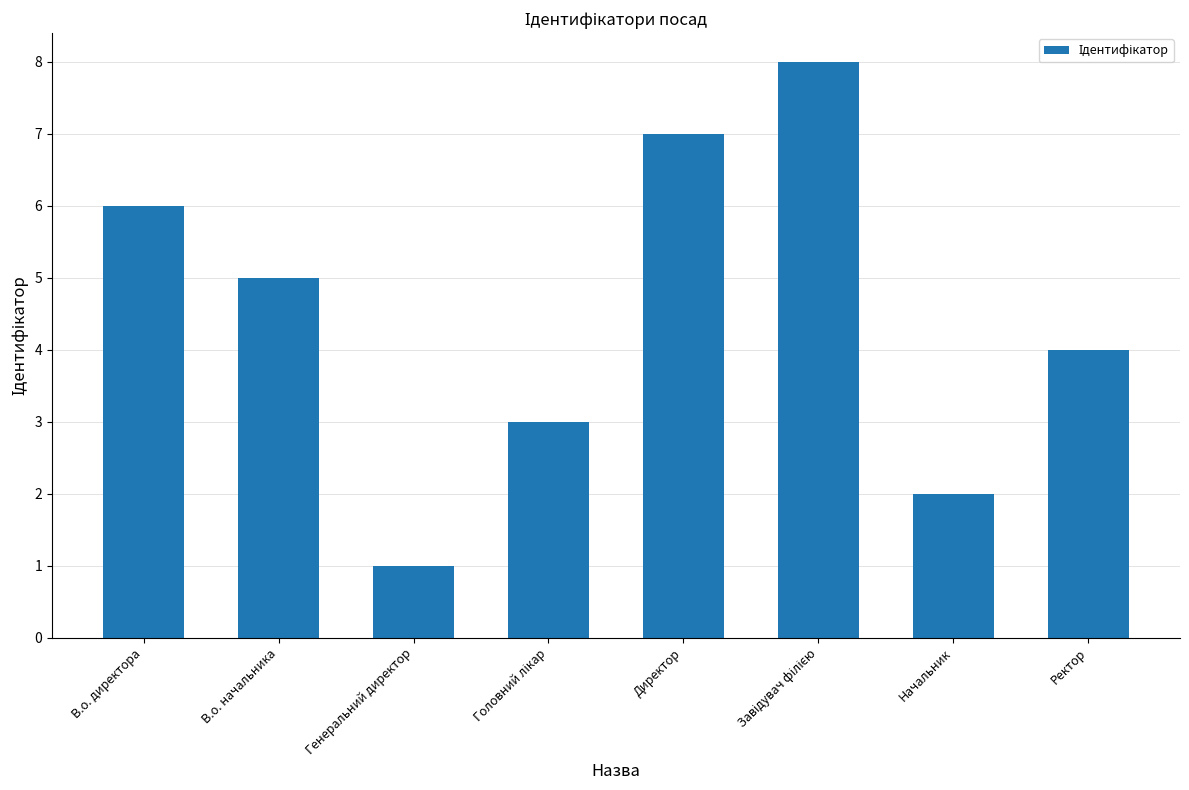

What value does the data have at В.о. директора?

6